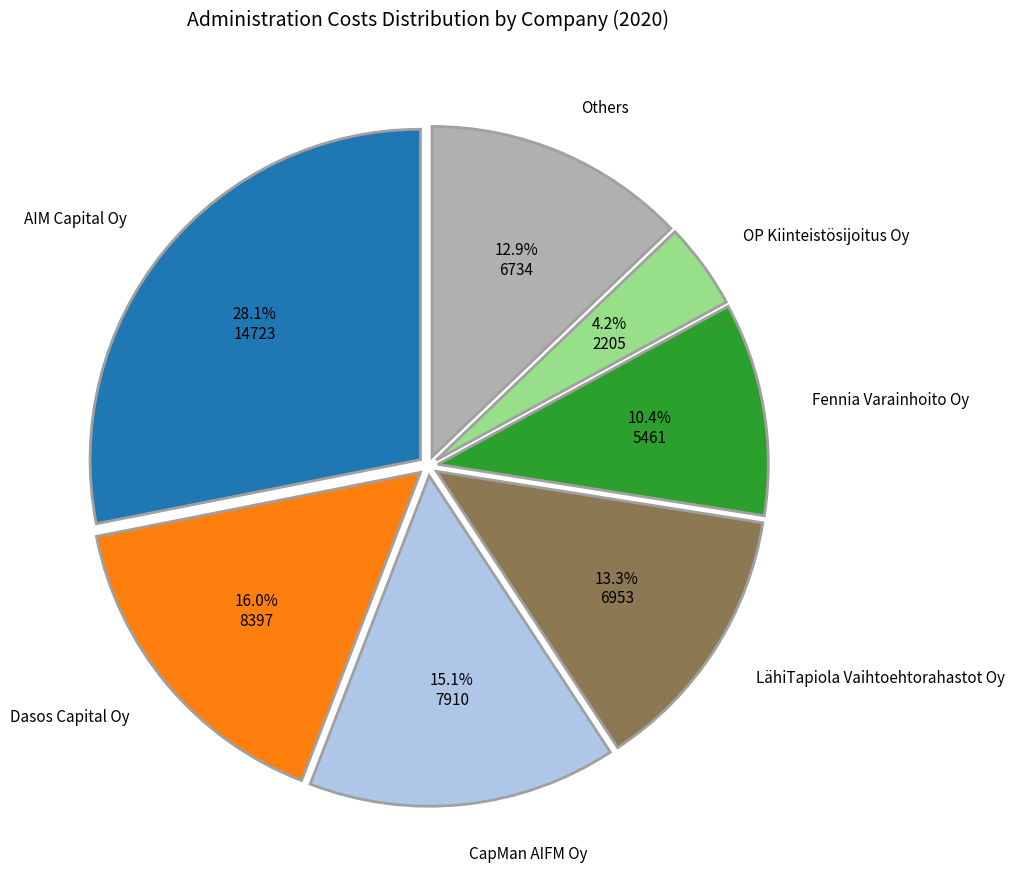

Count the number of slices in the pie.

7